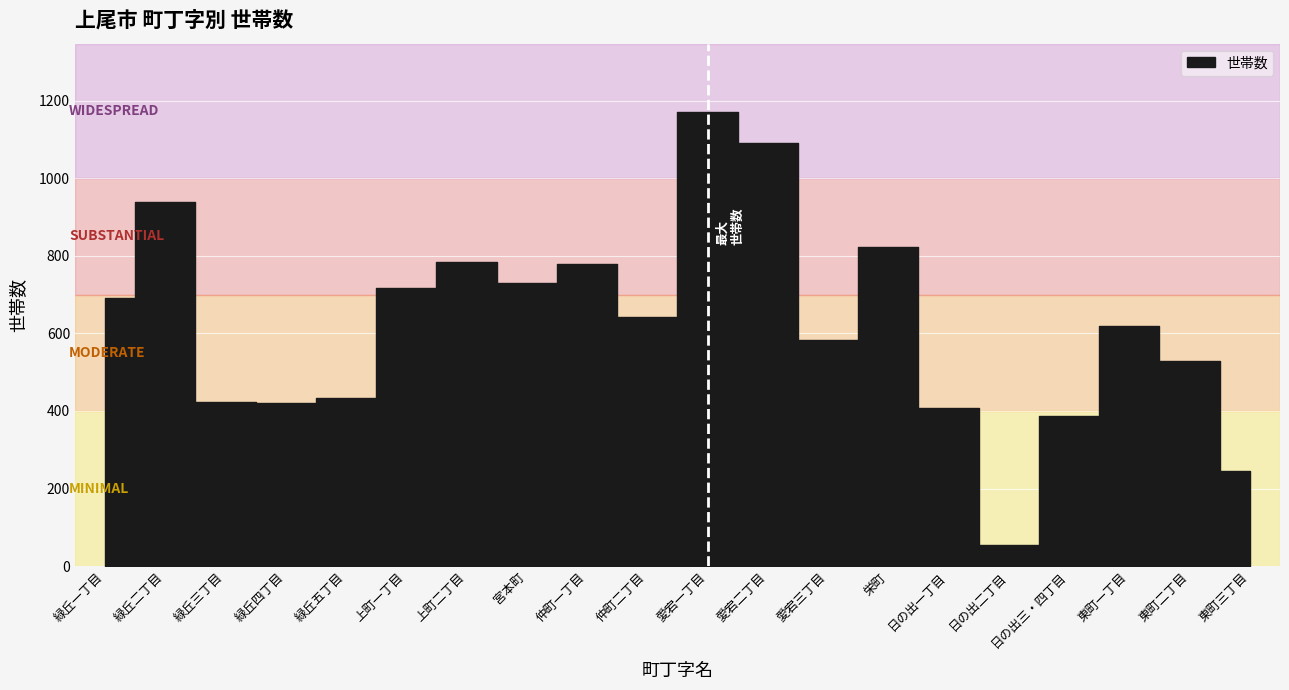

The value at 日の出三・四丁目 is 388. True or false?

True